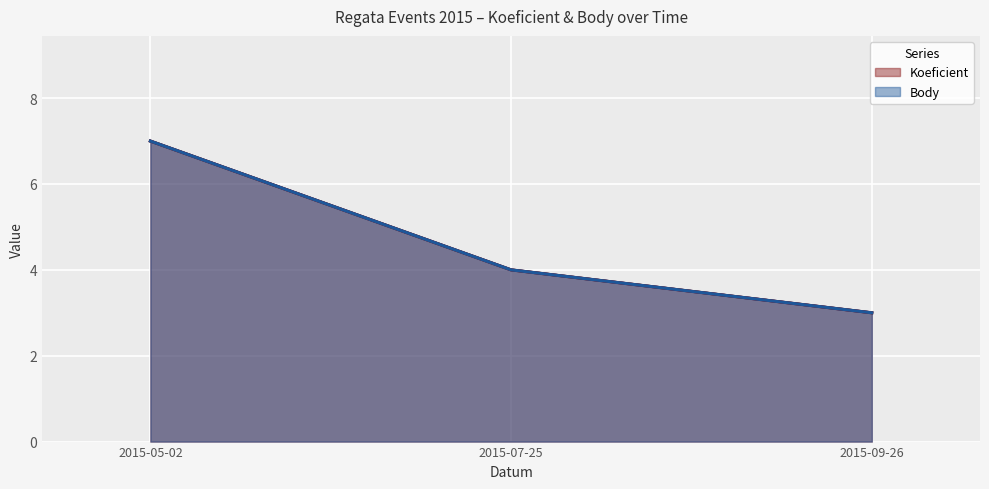

Does the chart display data point markers on the line(s)?

No